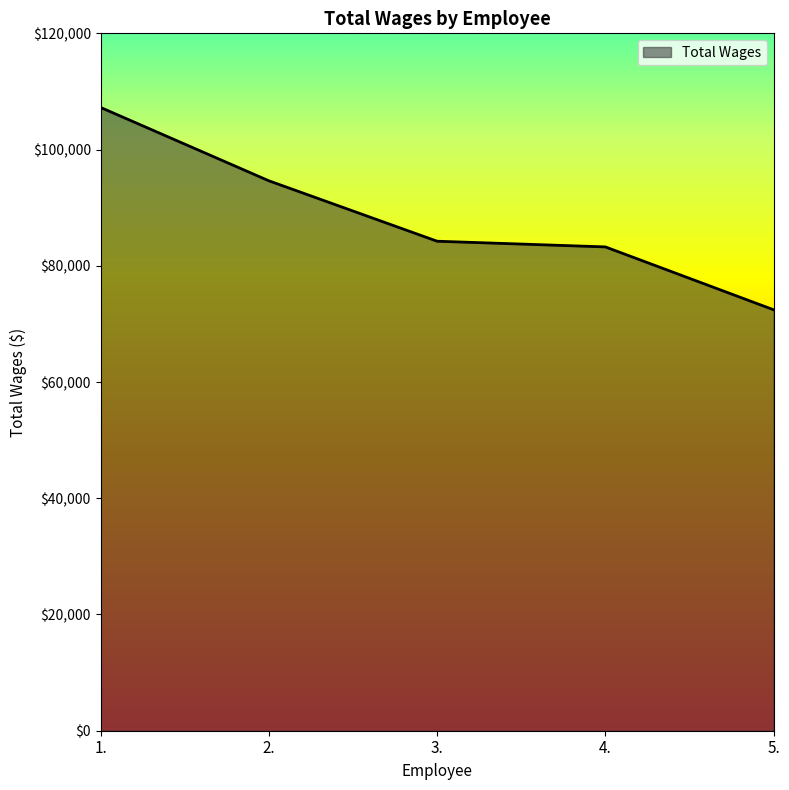

Between 3. and 1., which is larger?

1.